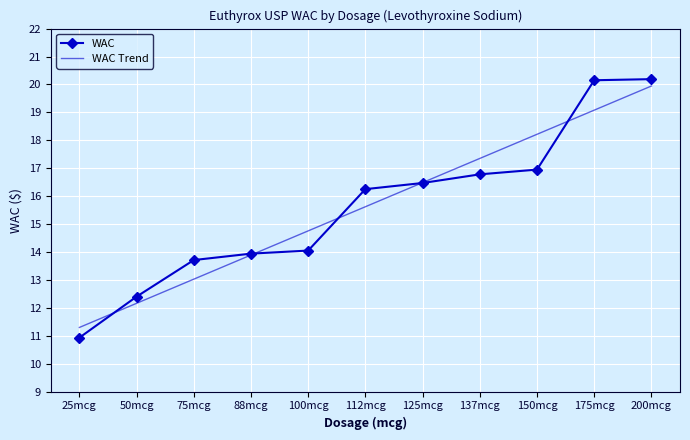

How many distinct data groups are displayed?

2